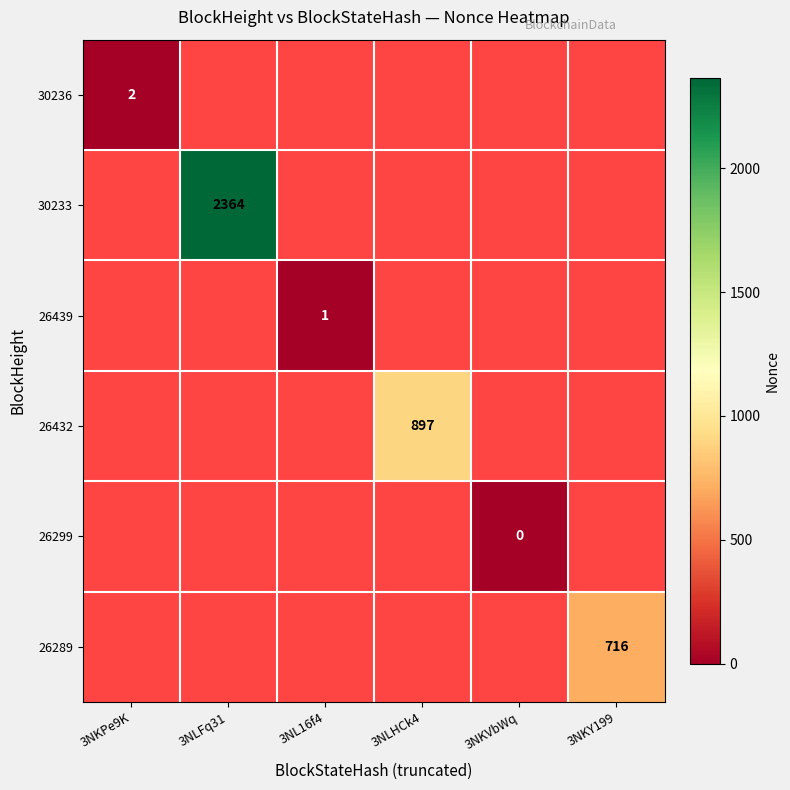

Which category has the lowest value across all series?

3NKVbWq